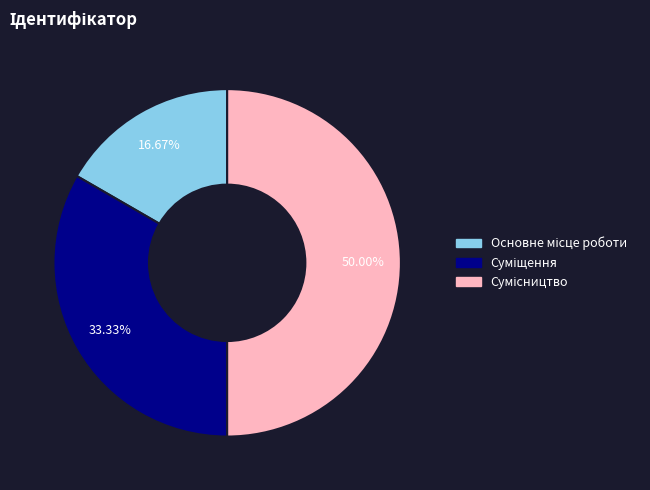

How many segments does this pie chart have?

3